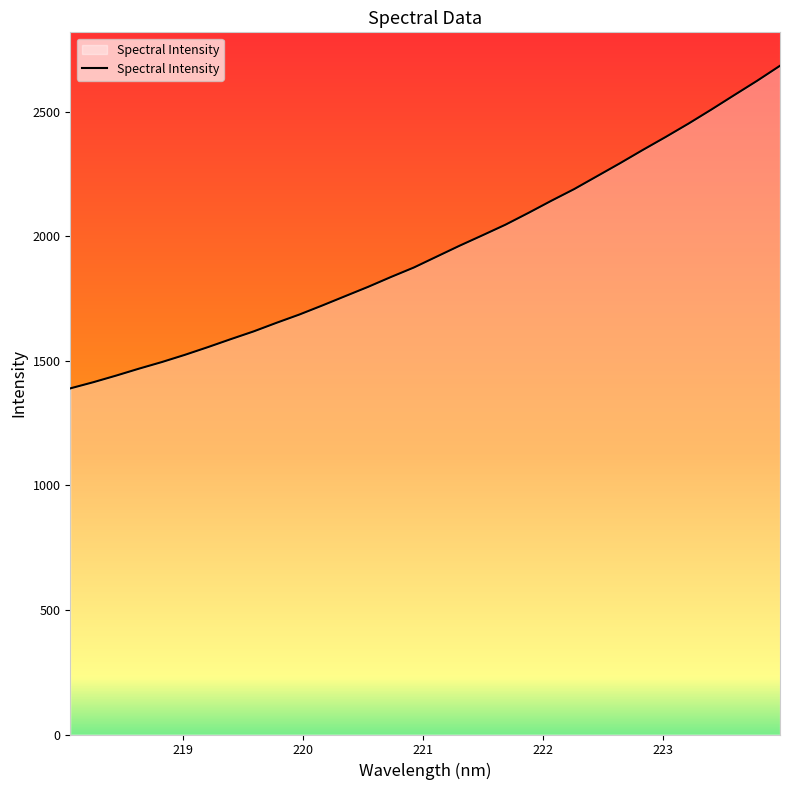

What is the smallest value displayed?

1390.0